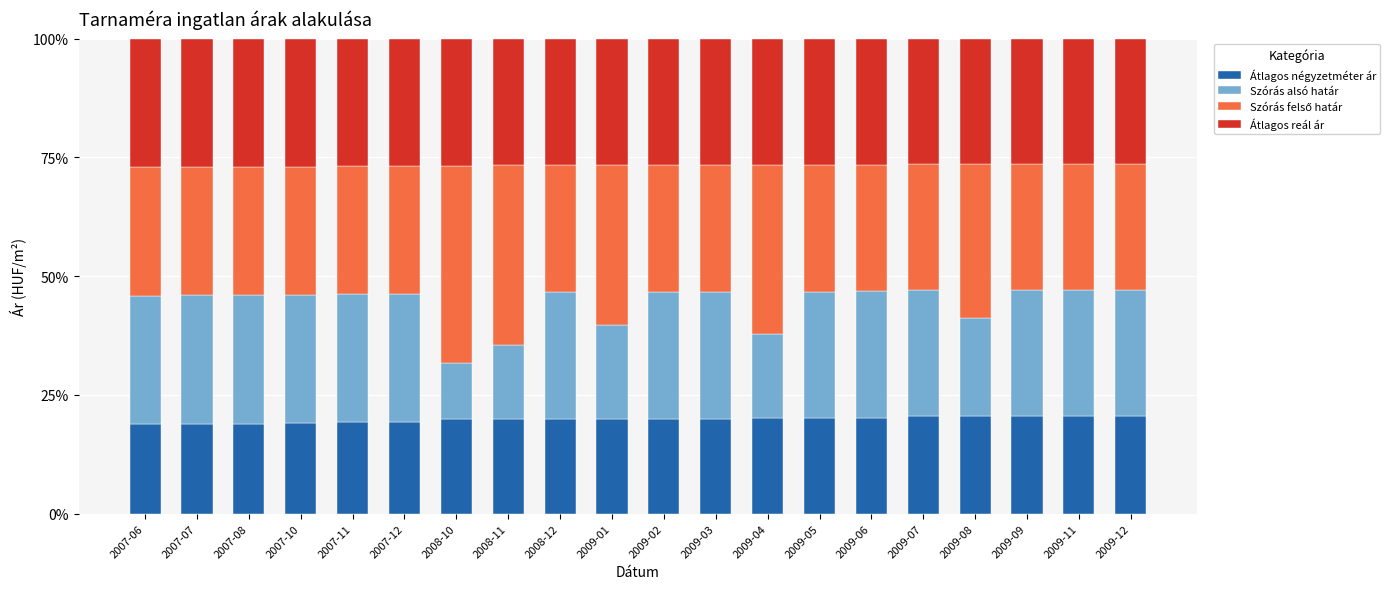

The Átlagos négyzetméter ár series shows 14.1 at 2009-11. True or false?

False